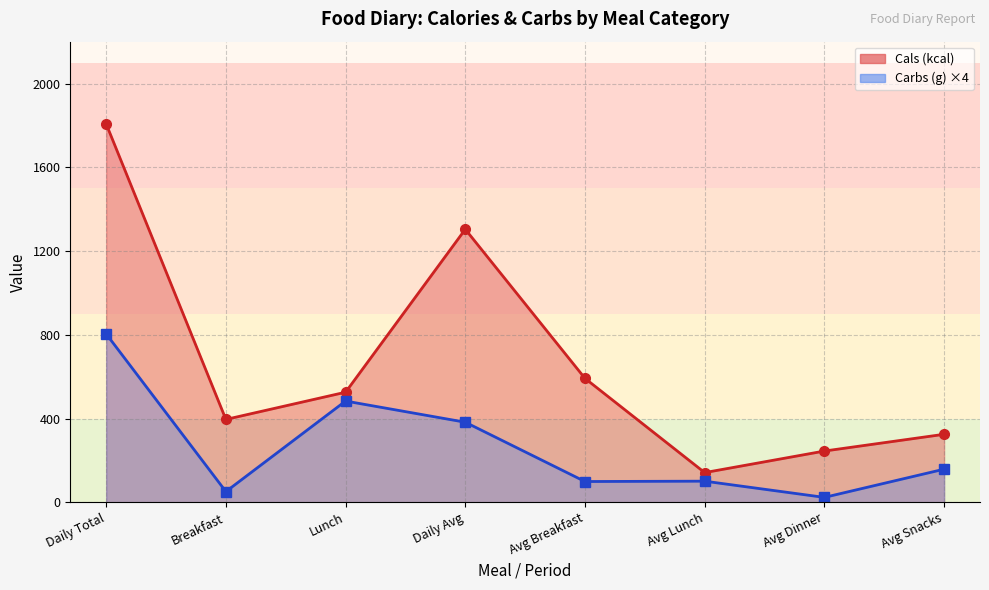

How many series are shown in this chart?

2